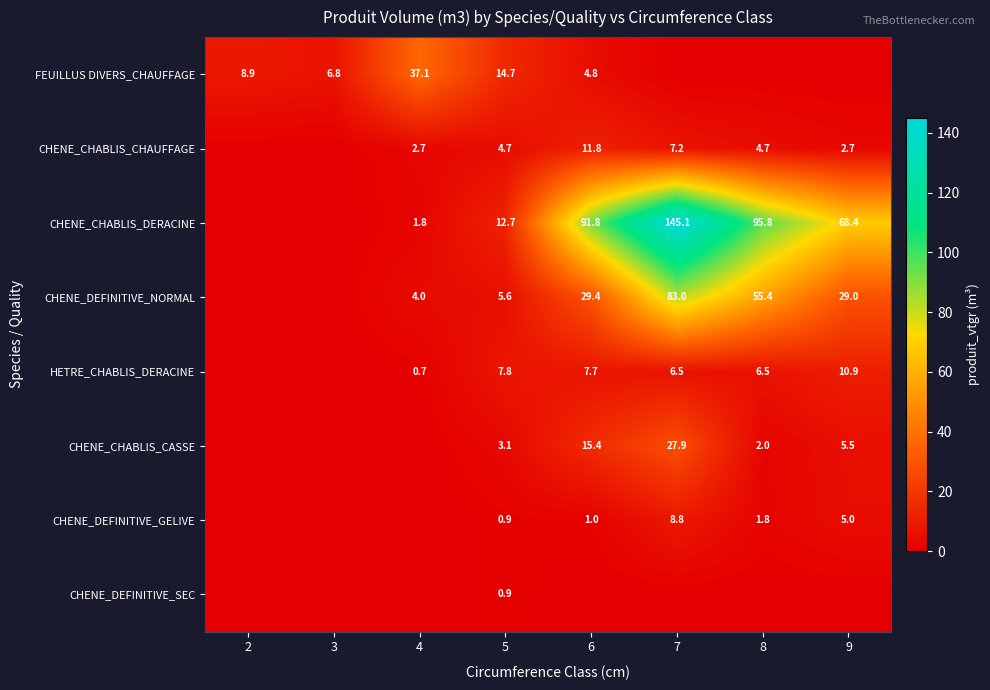

Which has a higher value, 3 or 5?

5